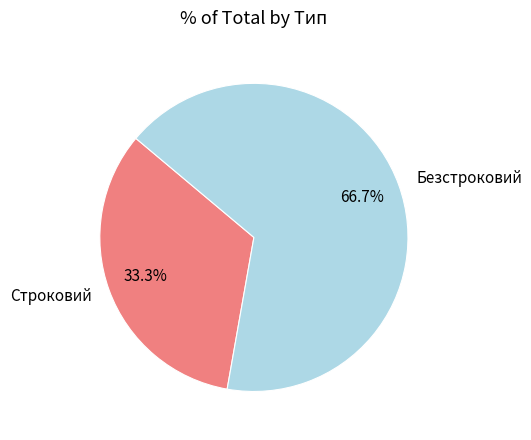

Is it true that Безстроковий is 57% of the pie?

False